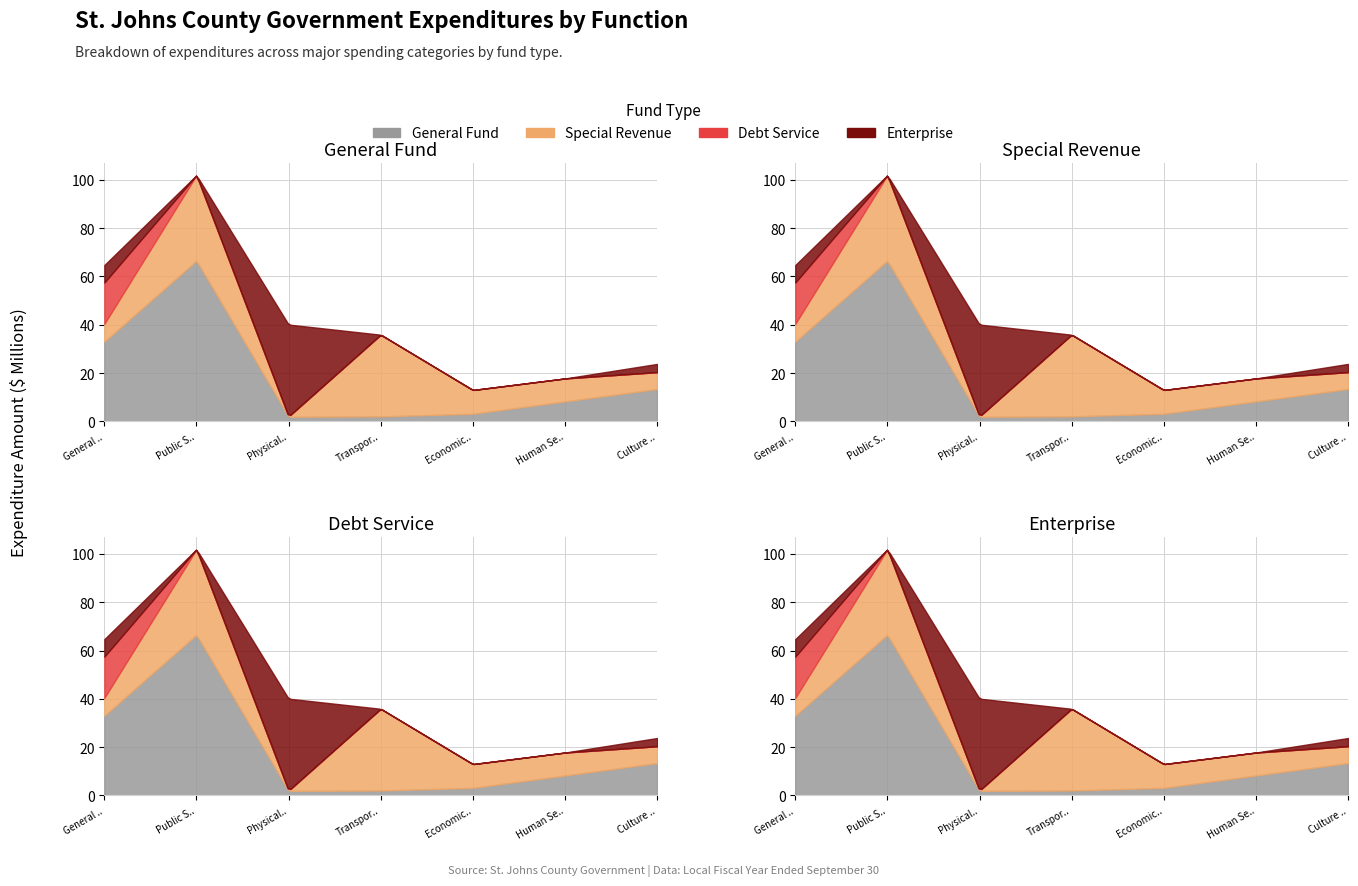

What are all the series names shown in the legend?

General Fund, Special Revenue, Debt Service, Enterprise